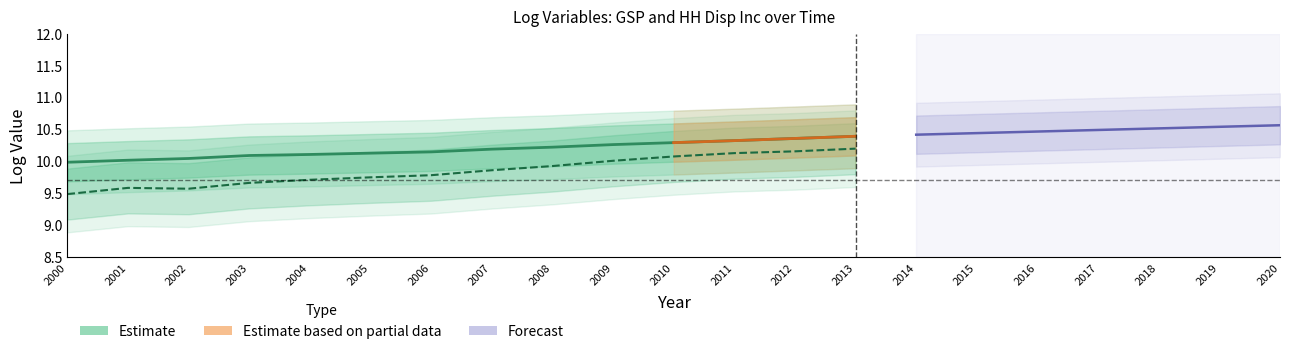

True or false: HH Disp Inc (log) and GSP (log) intersect in this chart.

False